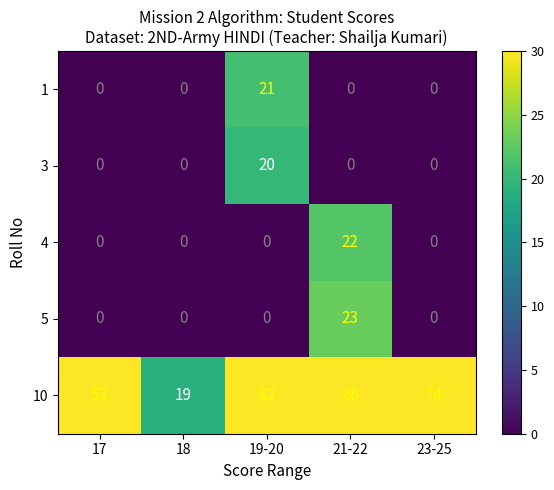

Read the 5 value at 21-22, to the nearest 10.

20